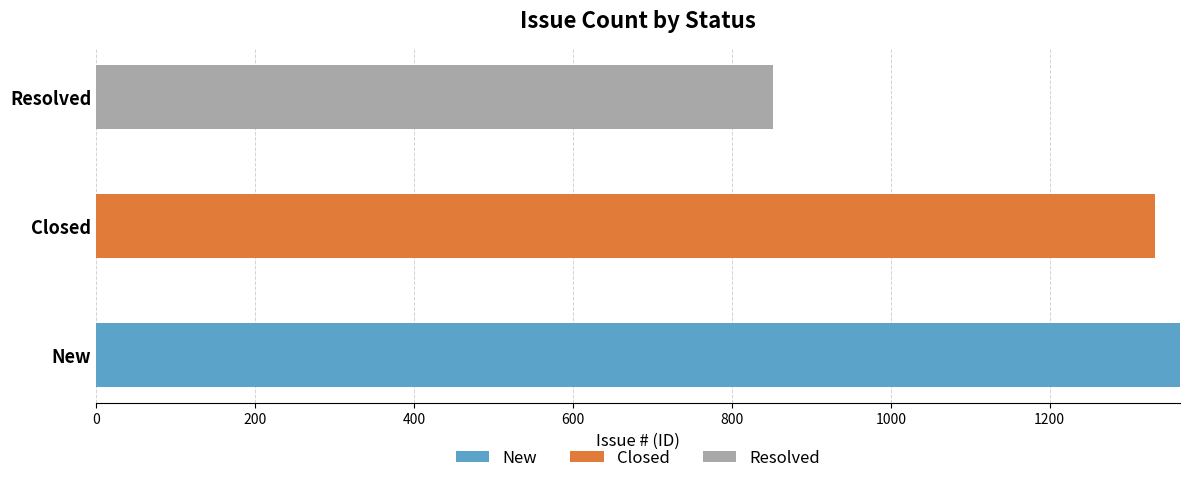

What is the total value across all series at New?

1364